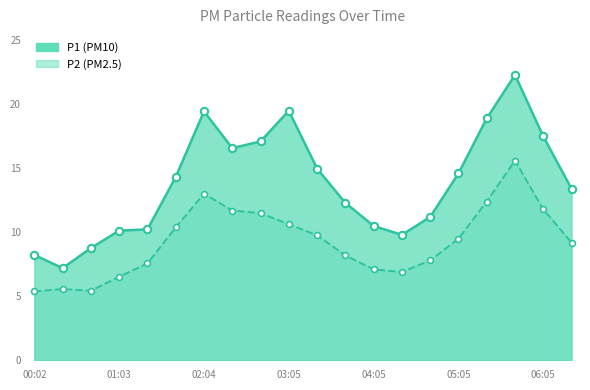

Is the value of P1 at 00:43 greater than the value of P2 at 06:25?

No